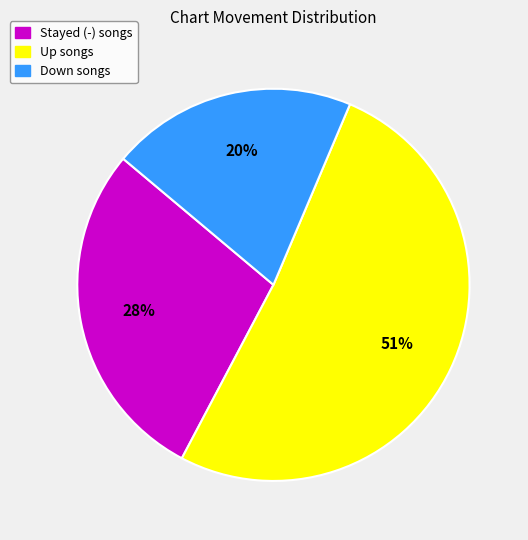

Does any single category account for the majority?

Yes